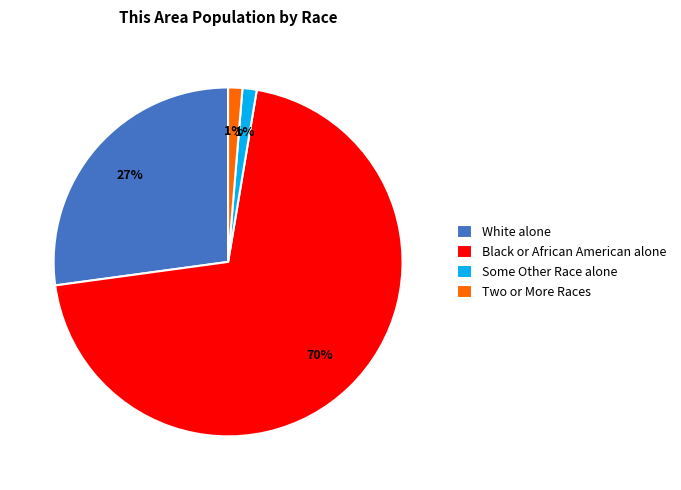

How many segments does this pie chart have?

4